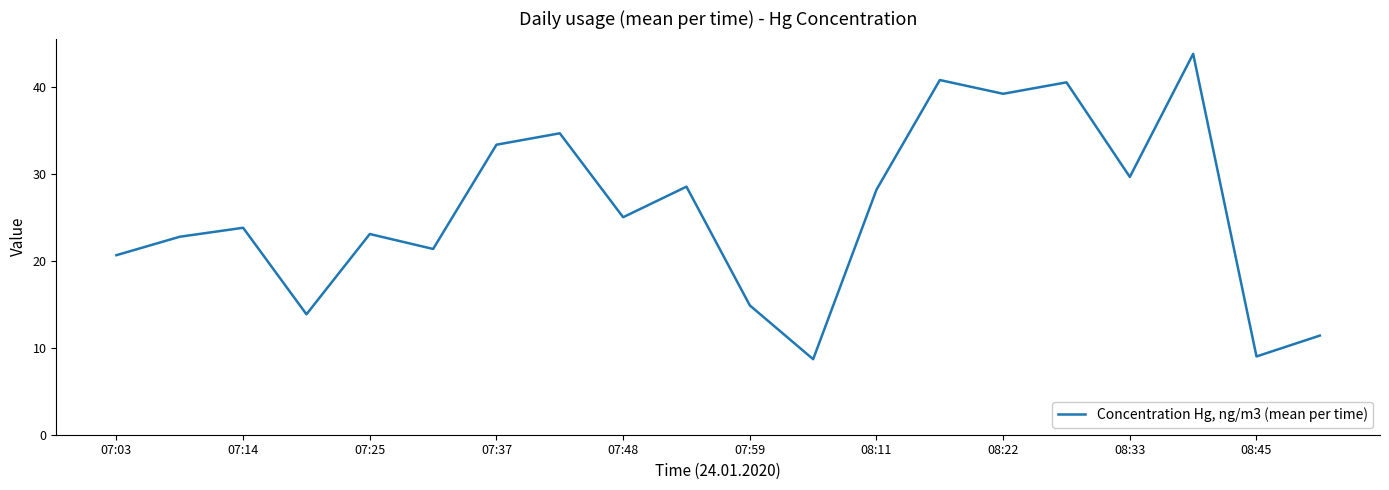

What is the maximum value shown in the chart?

43.8